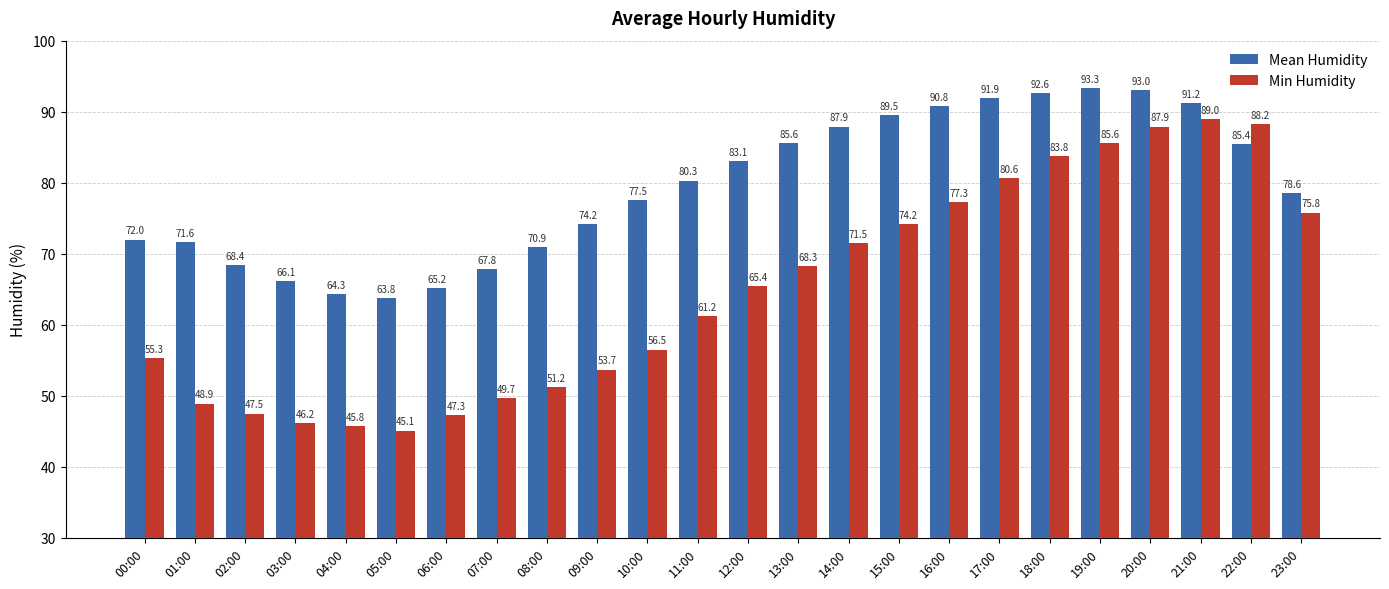

List the series in order of their peak value, highest first.

Mean Humidity, Min Humidity